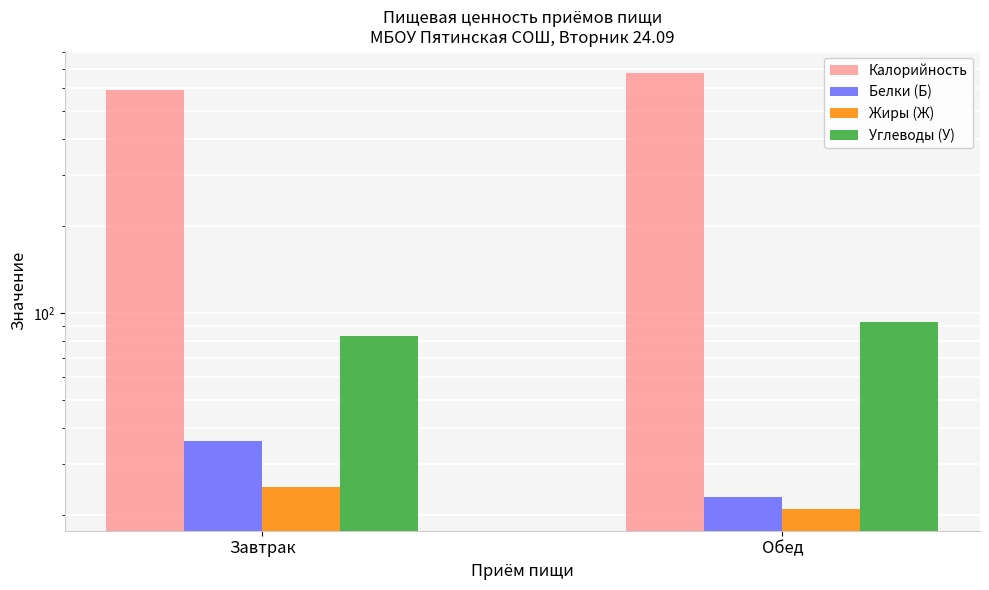

Reading left to right, list all the values displayed in this chart.

Калорийность: 591	677
Белки (Б): 36	23
Жиры (Ж): 25	21
Углеводы (У): 83	93